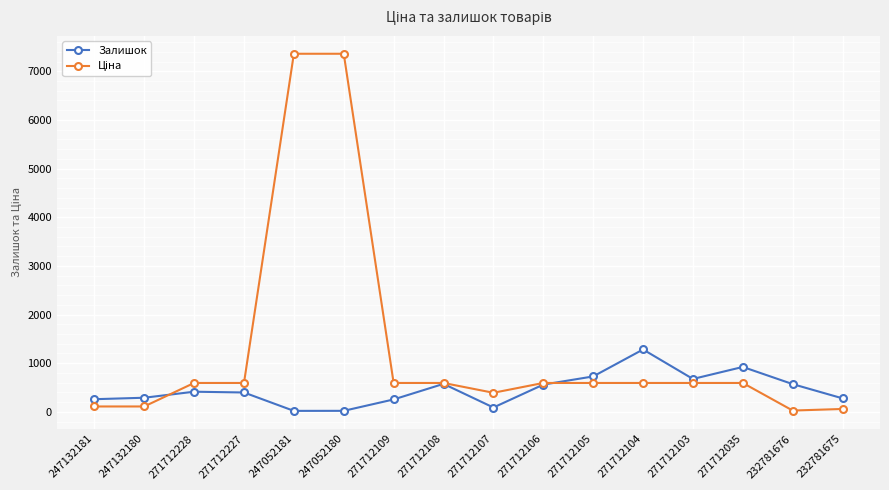

What is the label of the 11th point from the left?

271712105